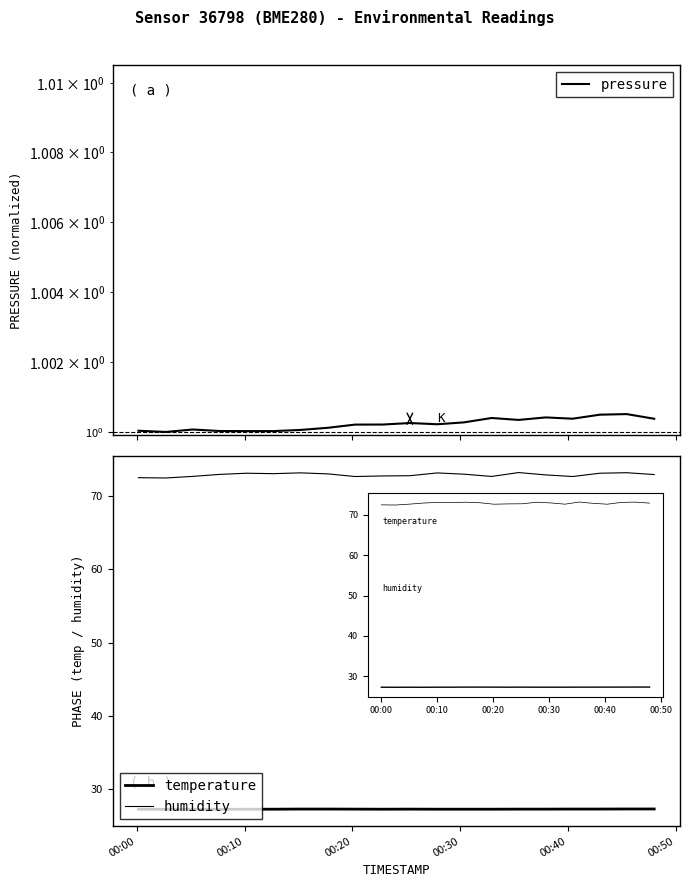

What is the value of the temperature point at the 15th from the left?

27.3